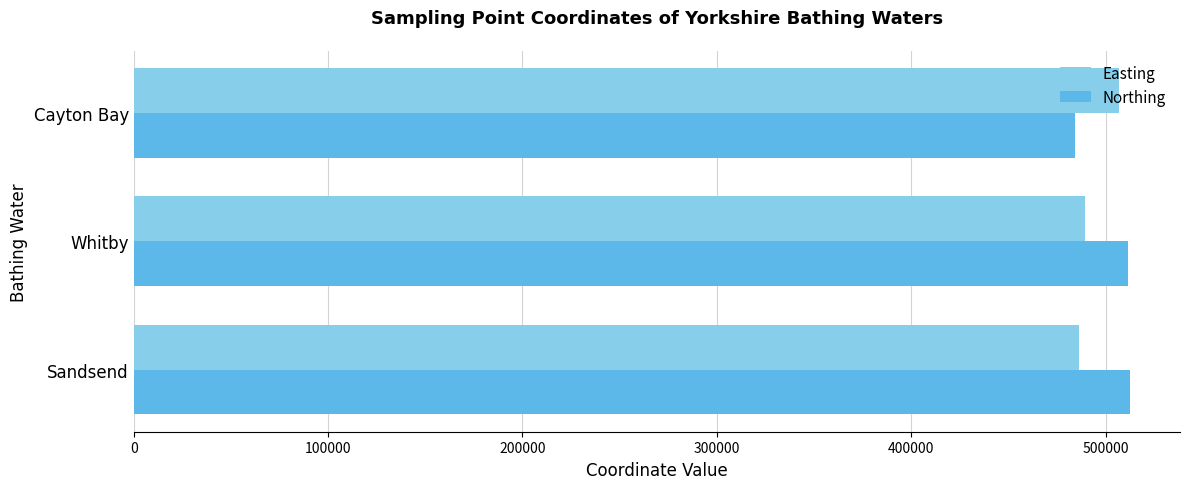

At Whitby, list the series in order from largest to smallest.

Northing, Easting